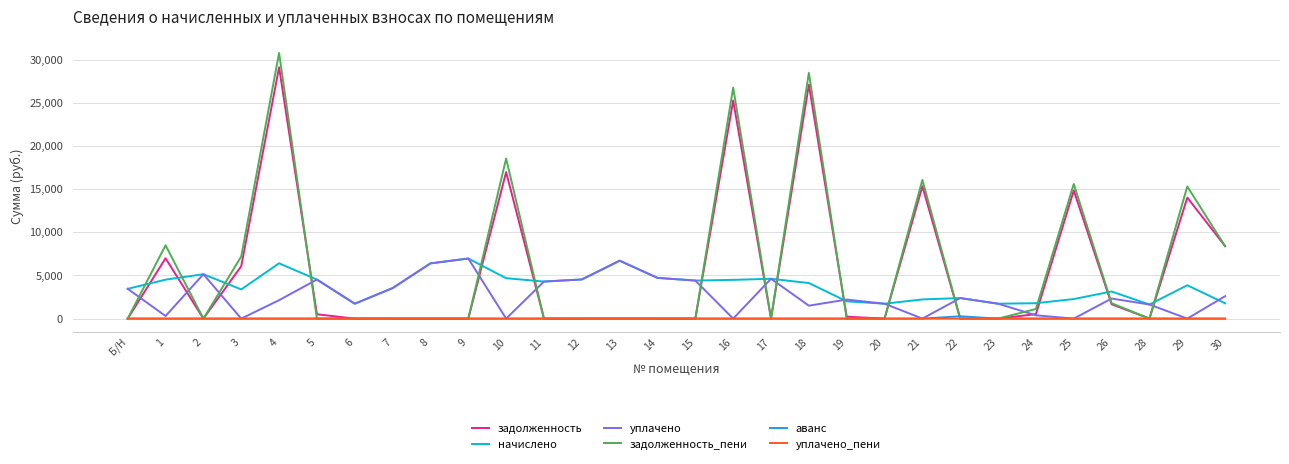

True or false: начислено and аванс intersect in this chart.

False